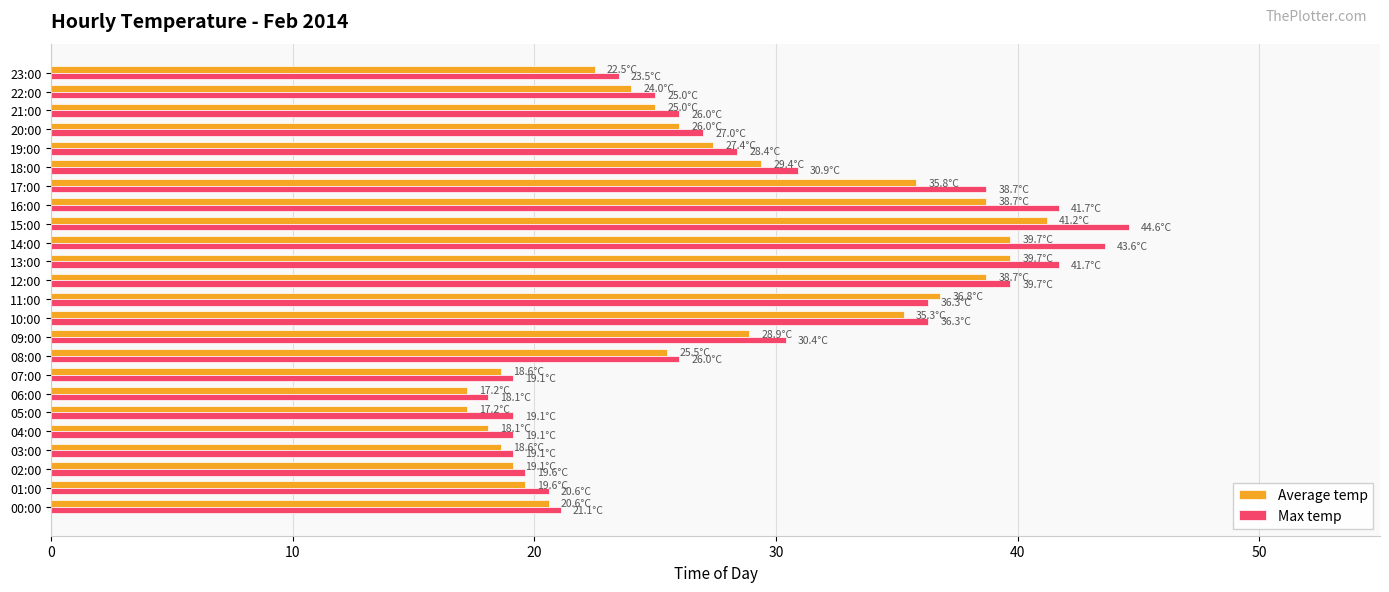

What is the minimum value shown in the chart?

17.2